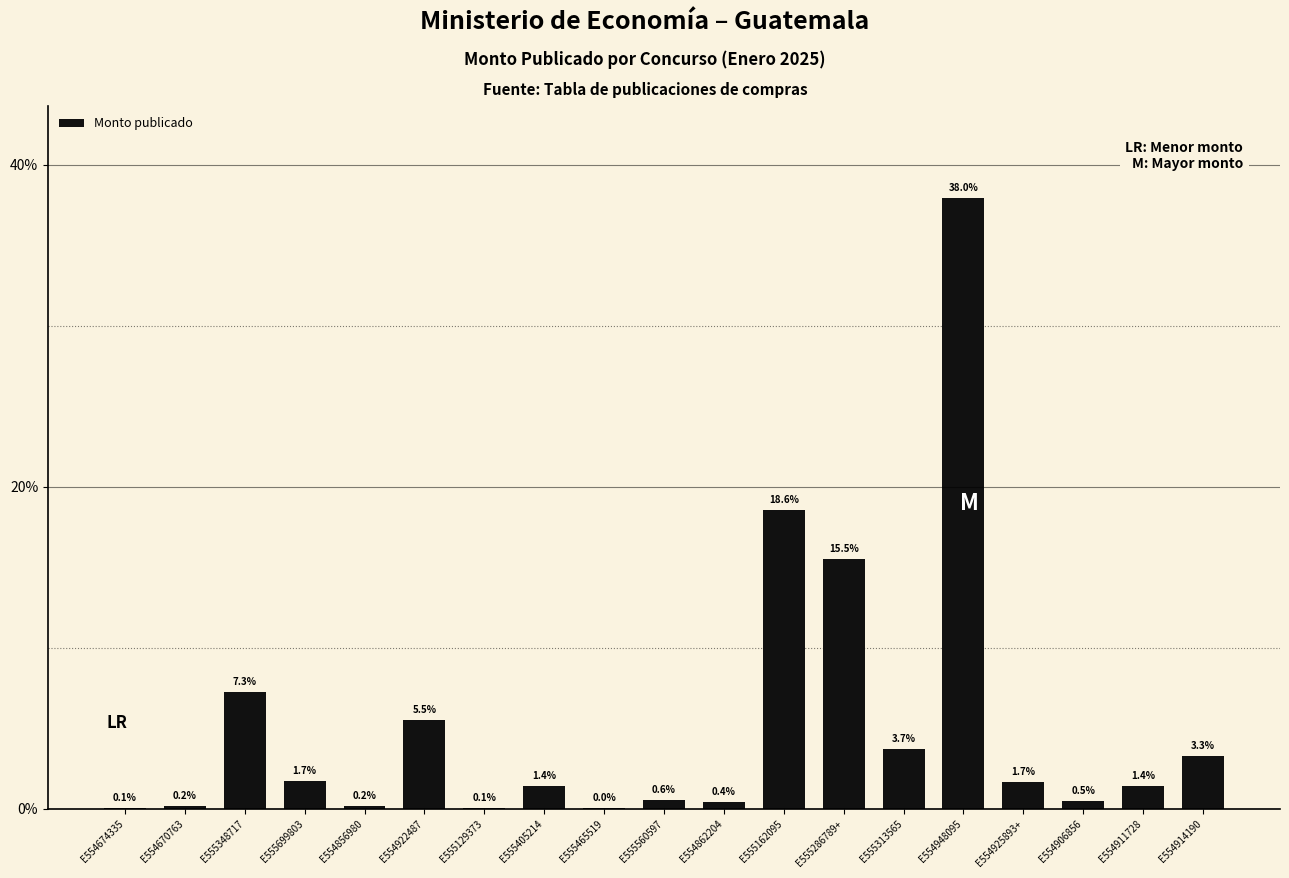

How many distinct data groups are displayed?

1